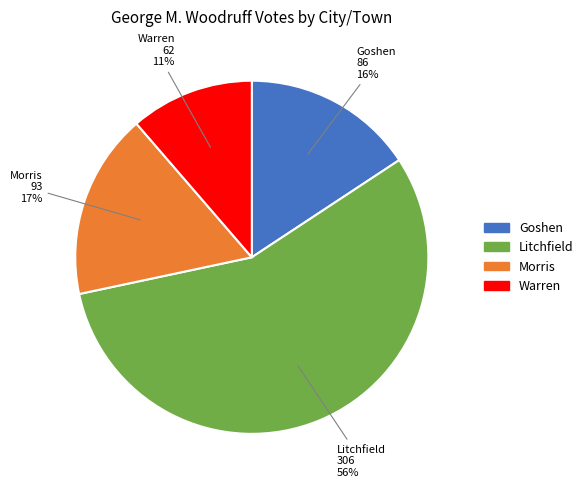

What is the ratio of the value at Morris to the value at Goshen?

1.1